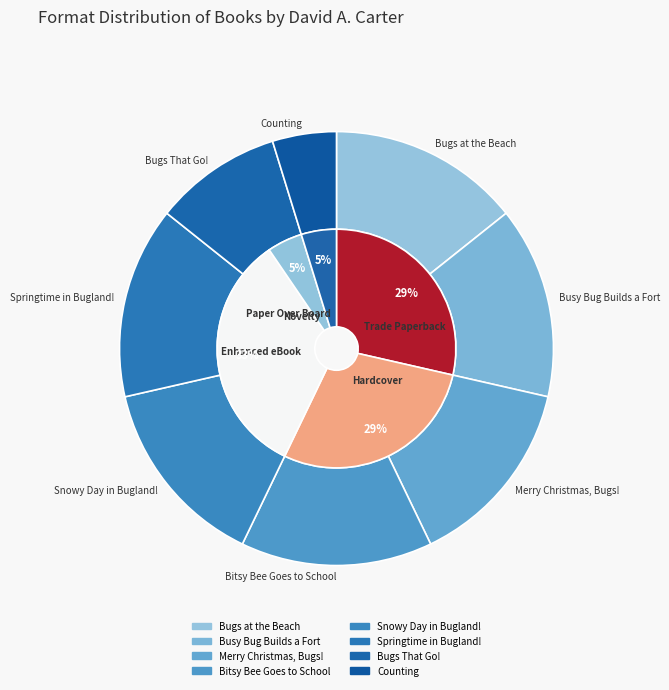

Rank the categories by value from lowest to highest.

Counting, Bugs That Go!, Springtime in Bugland!, Snowy Day in Bugland!, Bitsy Bee Goes to School, Merry Christmas, Bugs!, Busy Bug Builds a Fort, Bugs at the Beach